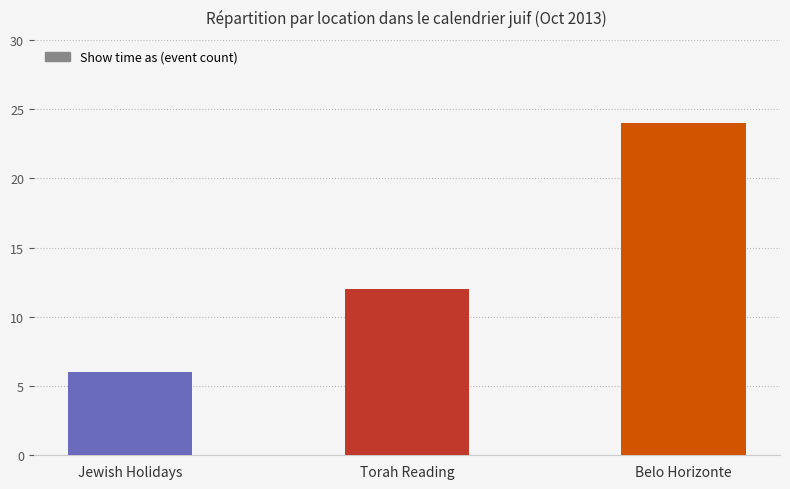

At which label is the value closest to 15?

Torah Reading